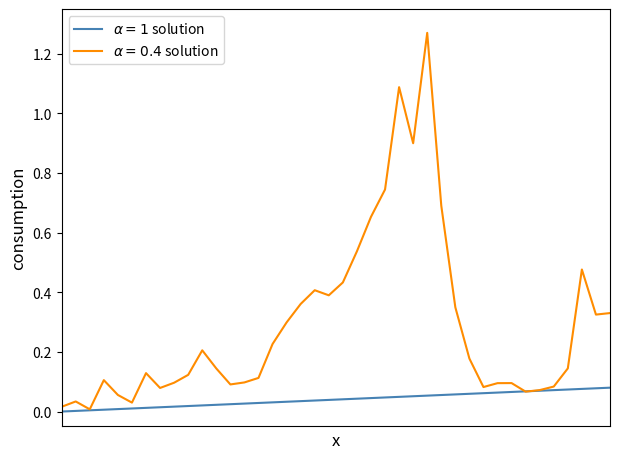

Does the chart have visible grid lines?

No